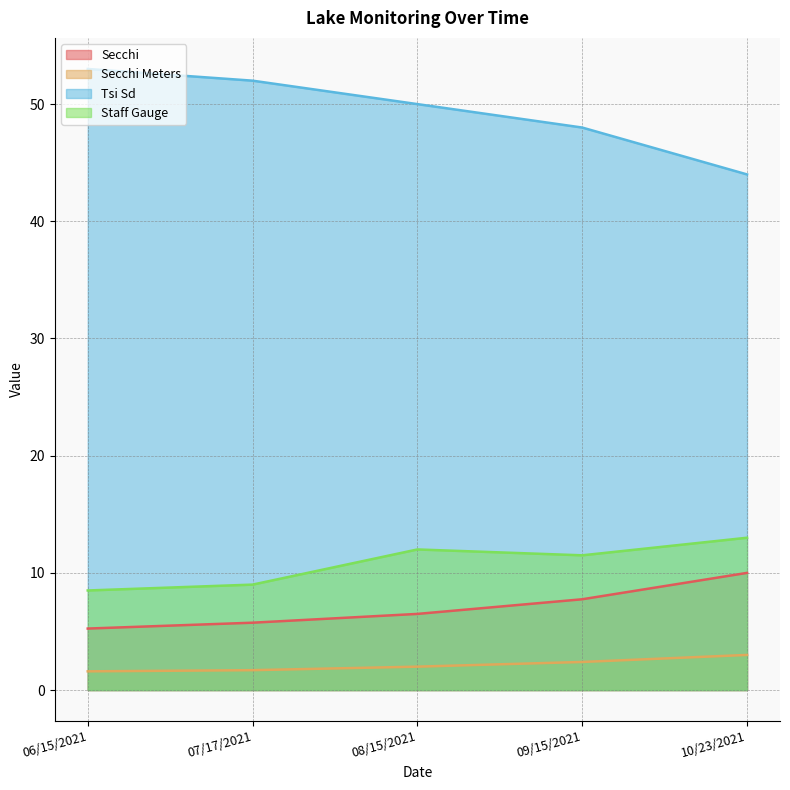

How many lines are shown in the chart?

4